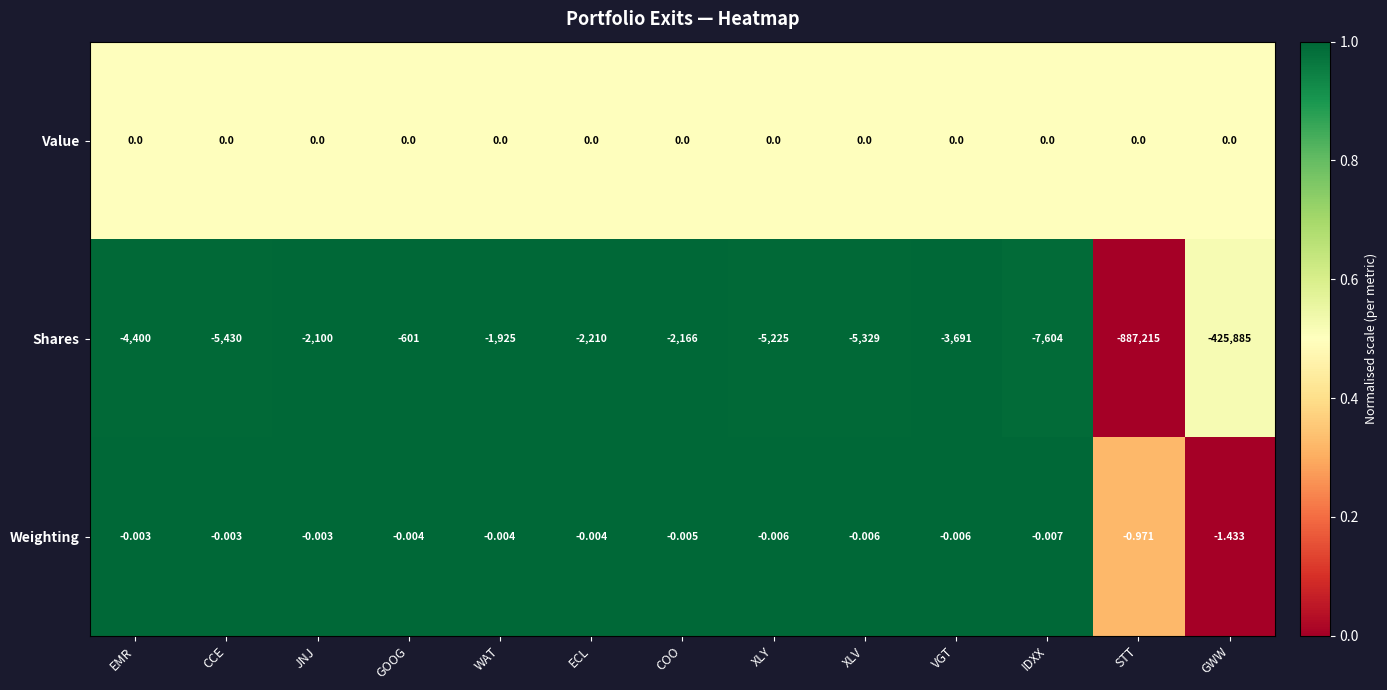

List the series in order of their peak value, lowest first.

Shares, Weighting, Value